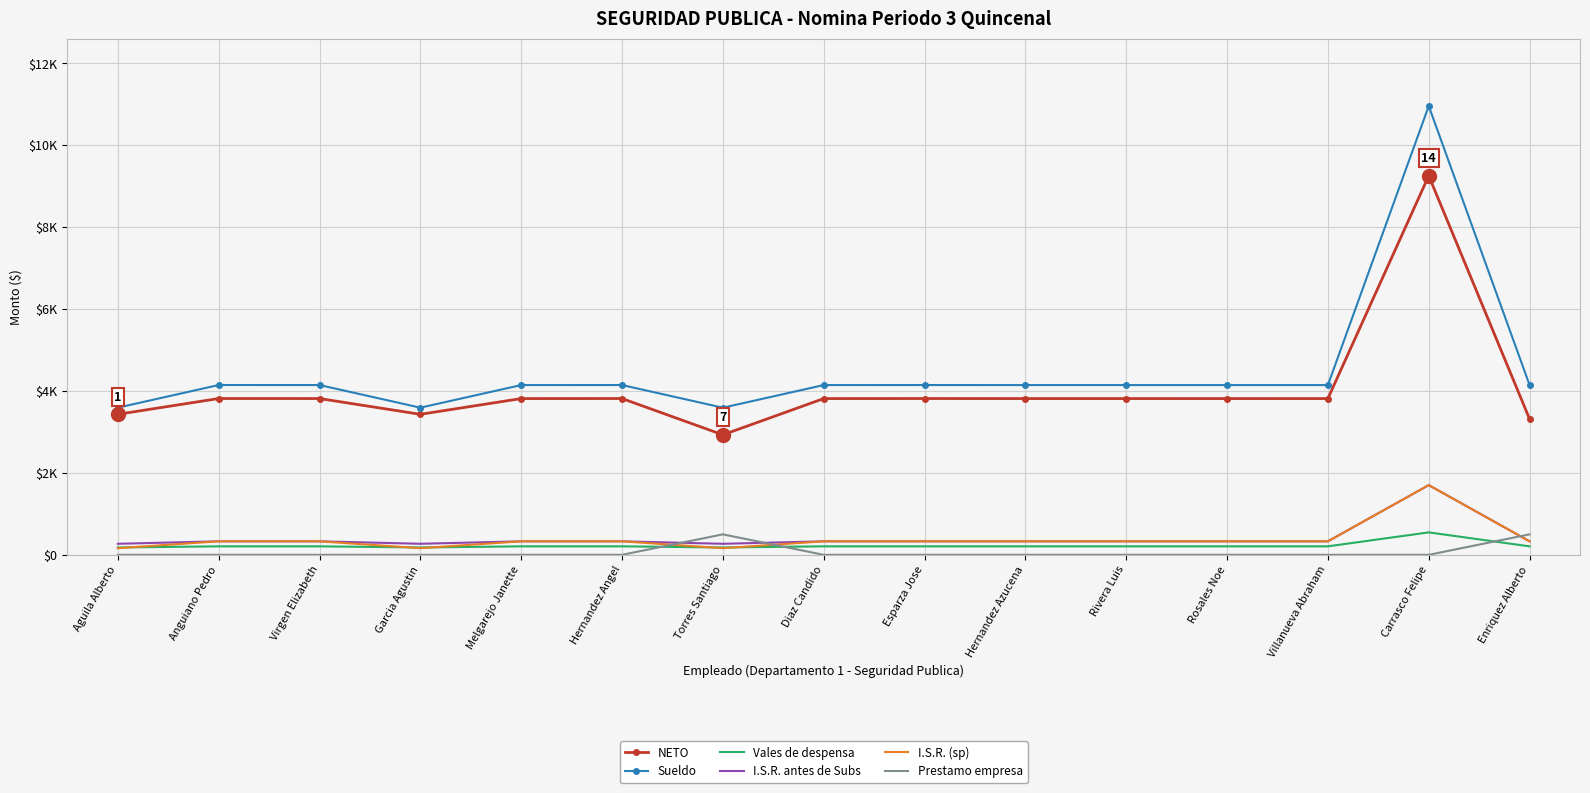

List the labels in order of NETO value, largest first.

Carrasco Felipe, Anguiano Pedro, Hernandez Angel, Esparza Jose, Virgen Elizabeth, Melgarejo Janette, Diaz Candido, Hernandez Azucena, Rivera Luis, Villanueva Abraham, Rosales Noe, Aguila Alberto, Garcia Agustin, Enriquez Alberto, Torres Santiago